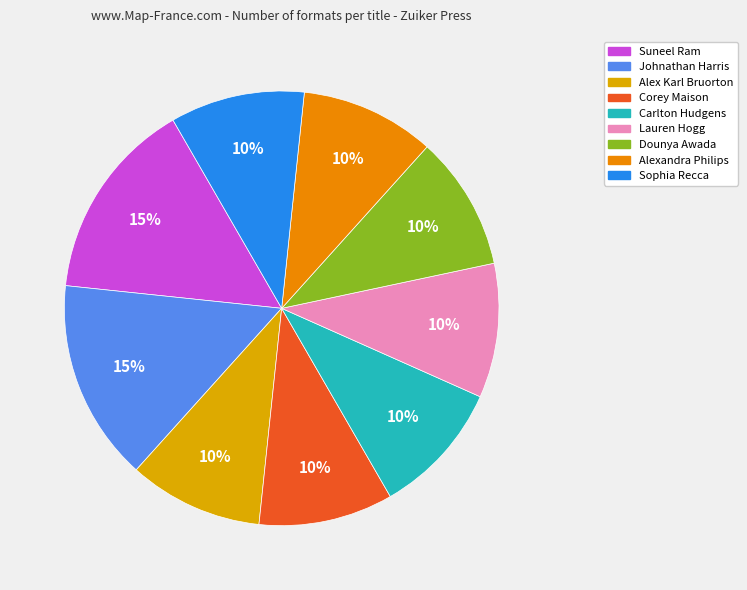

To the nearest percent, what is the difference between the Sophia Recca and Corey Maison slice percentages?

0%